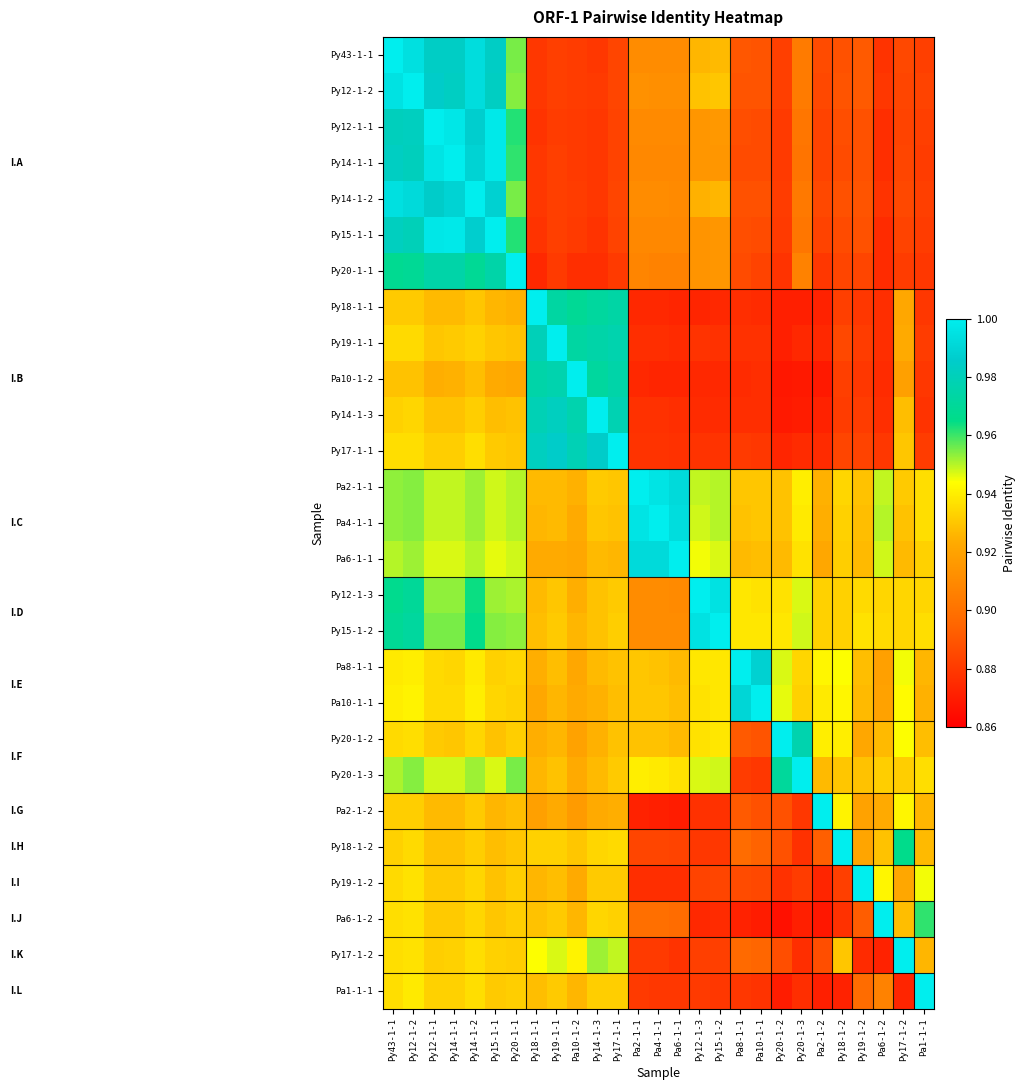

What is the greatest value displayed?

1.0